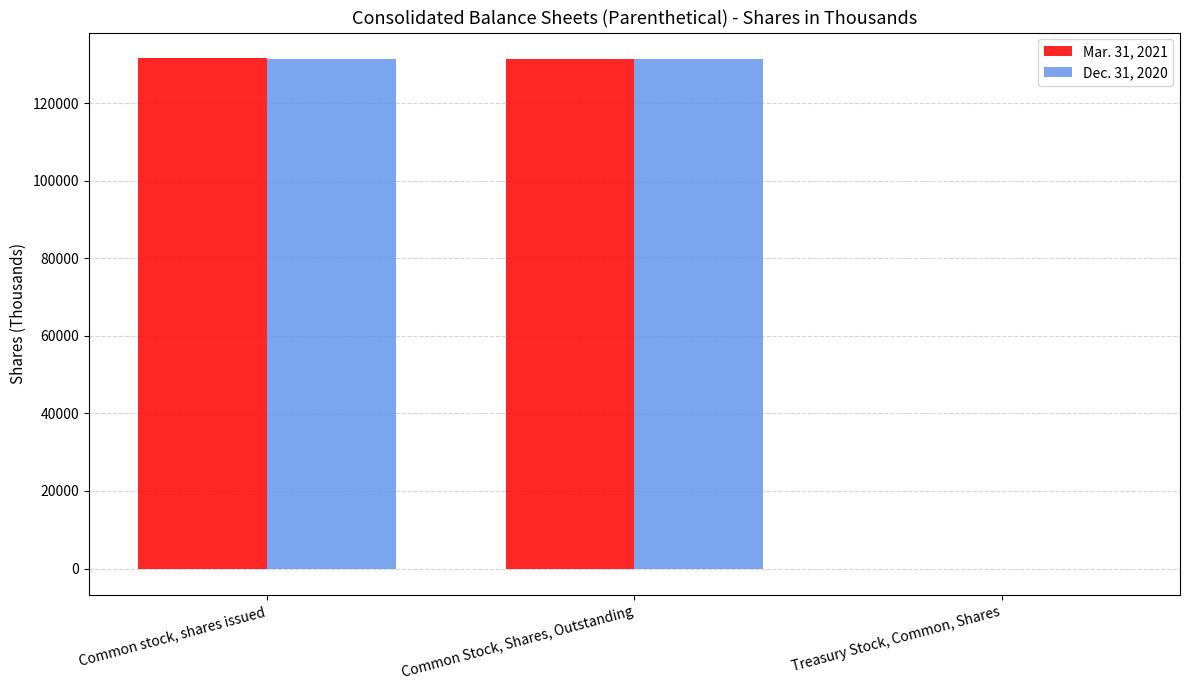

The value of Mar. 31, 2021 at Common Stock, Shares, Outstanding is 86908. True or false?

False